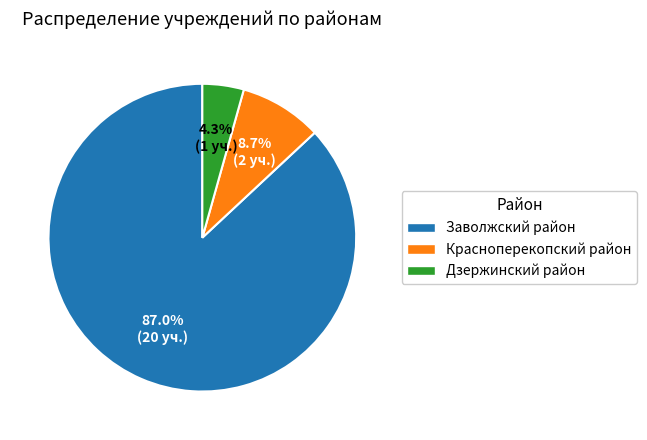

To the nearest percent, what is the difference between the largest and smallest slice percentages?

83%